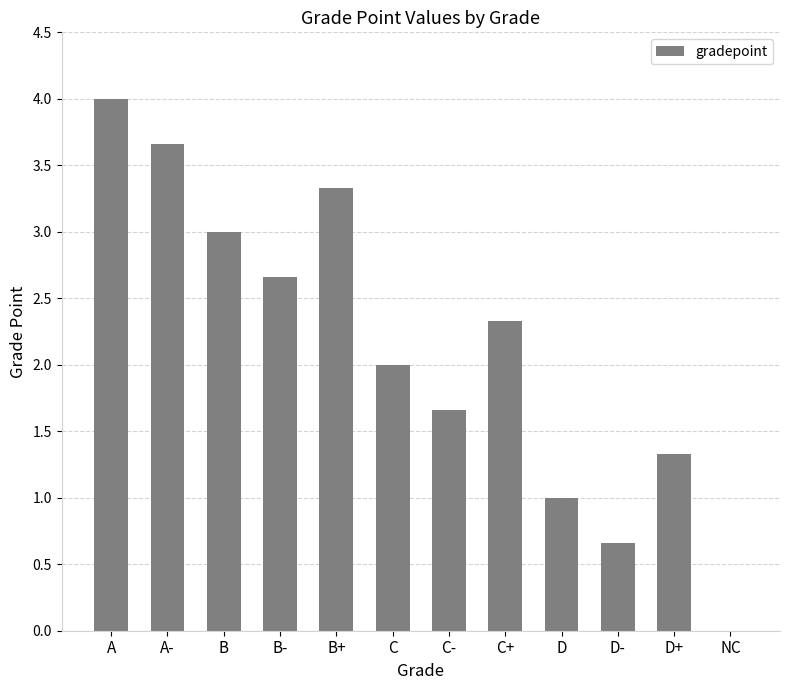

What is the maximum value shown in the chart?

4.0